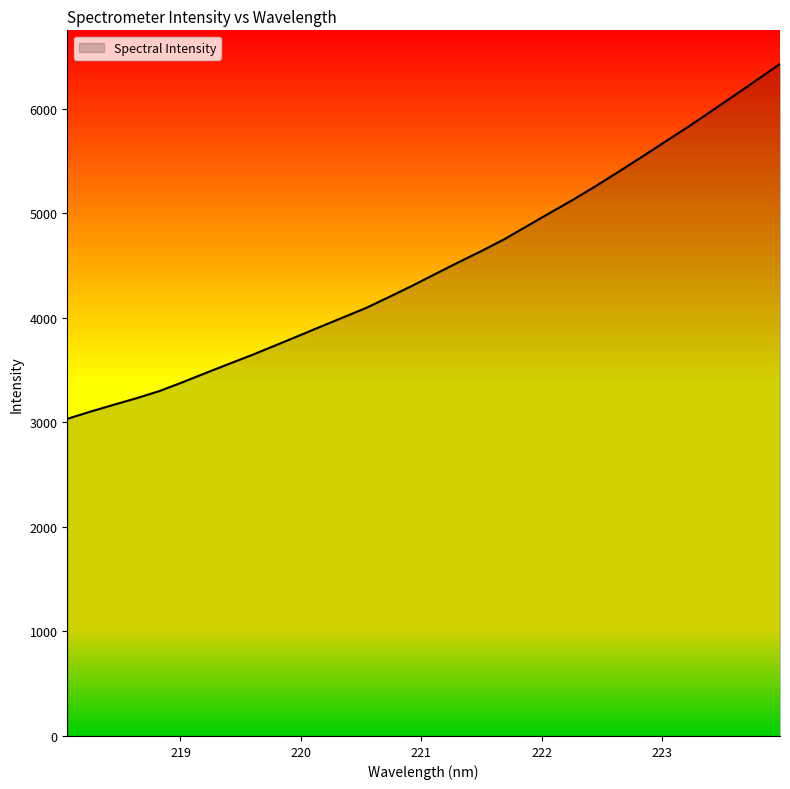

What is the maximum value shown in the chart?

6430.0